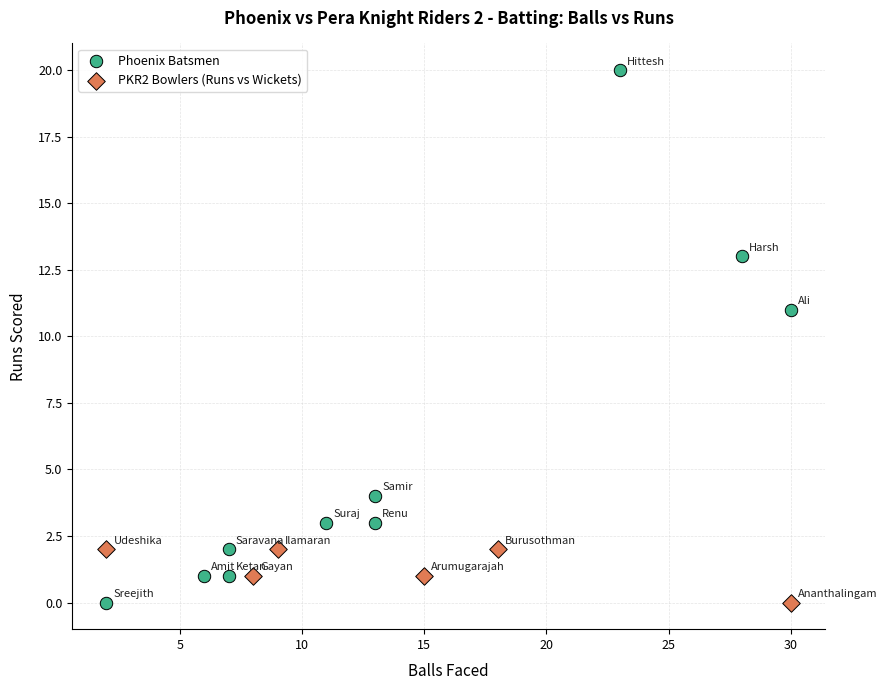

Which series contains the highest Y value?

Phoenix Batsmen